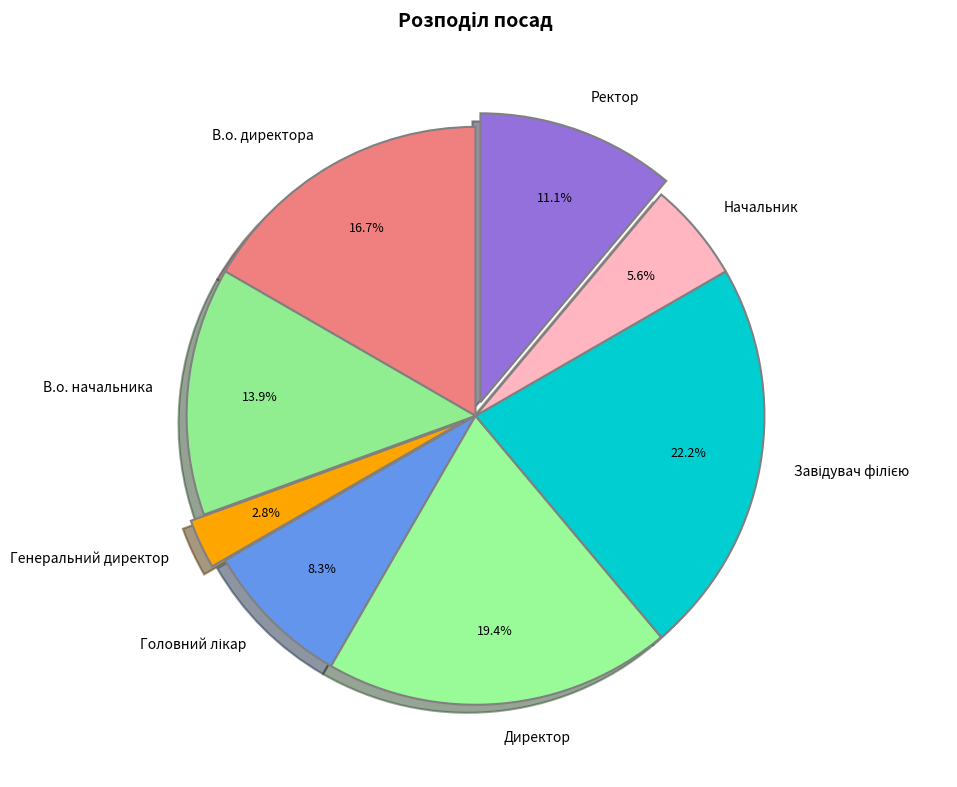

How much of the chart is everything except Ректор?

88.9%